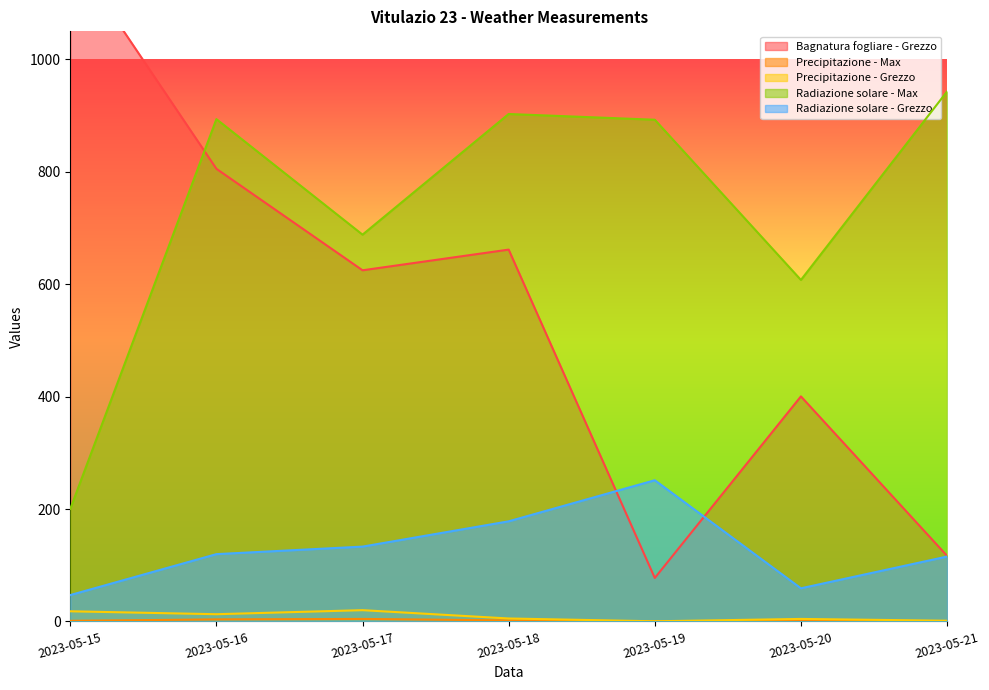

True or false: Bagnatura fogliare - Grezzo and Precipitazione - Grezzo intersect in this chart.

False